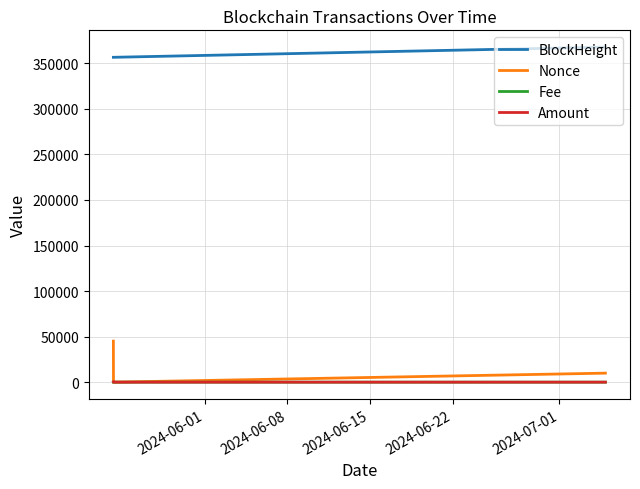

What is the greatest value displayed?

367873.0